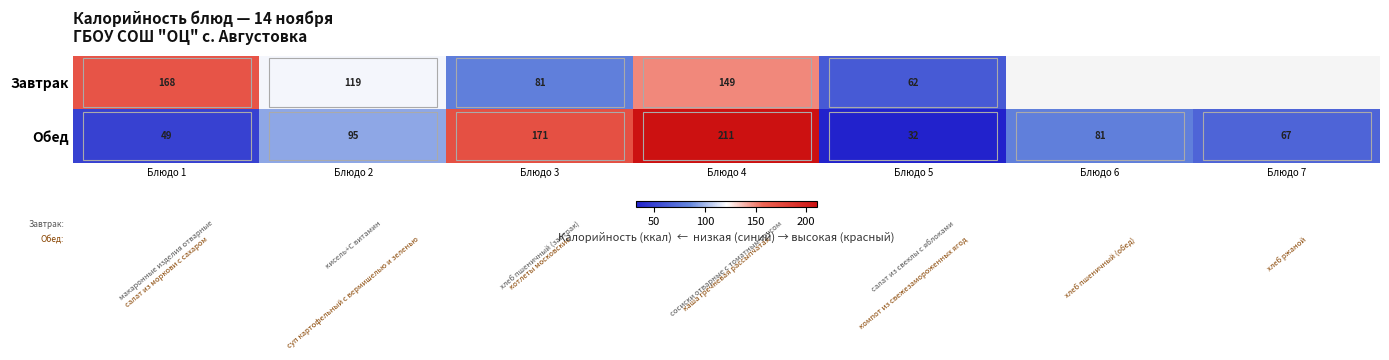

What is the maximum value shown in the chart?

211.0